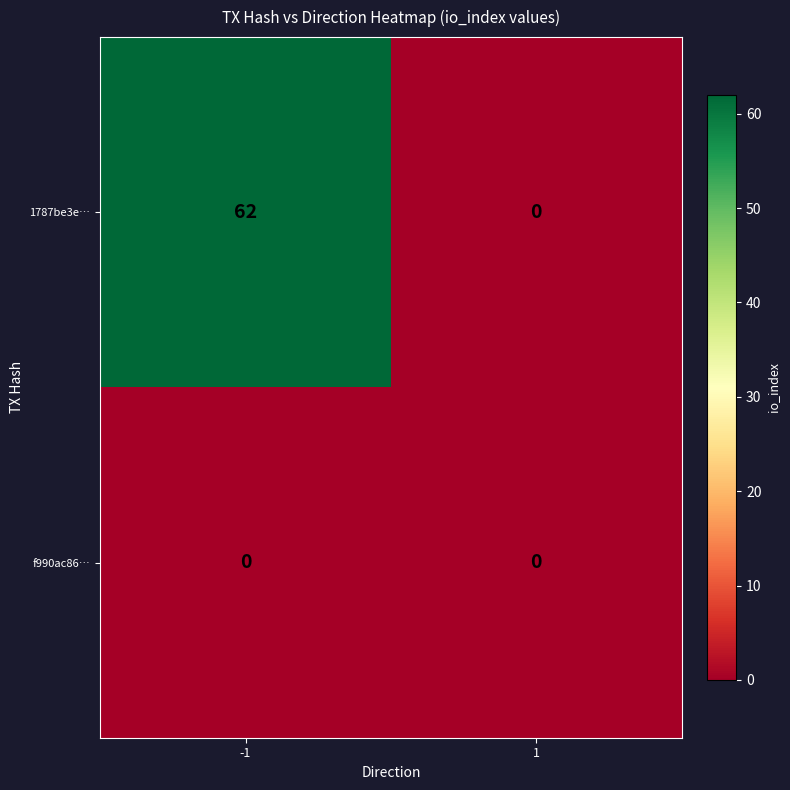

Which series has the largest range (max minus min)?

1787be3e…